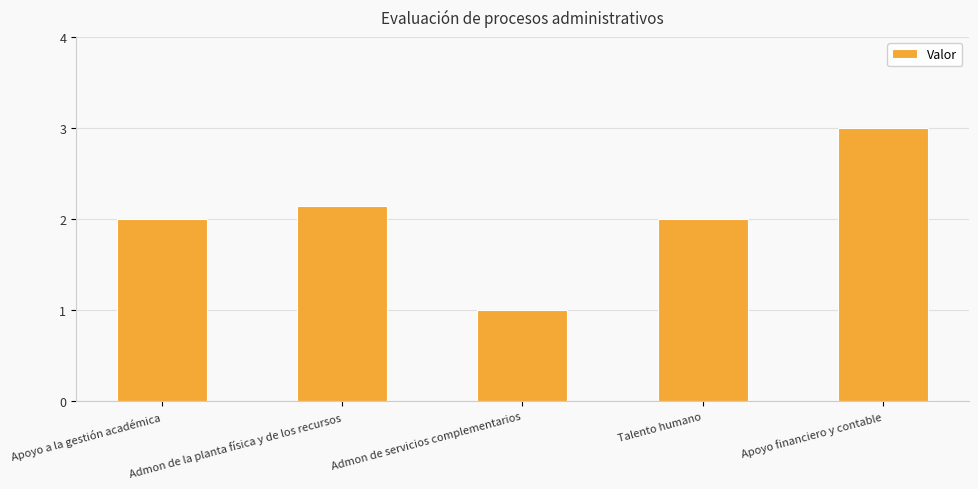

Are the bars horizontal?

No